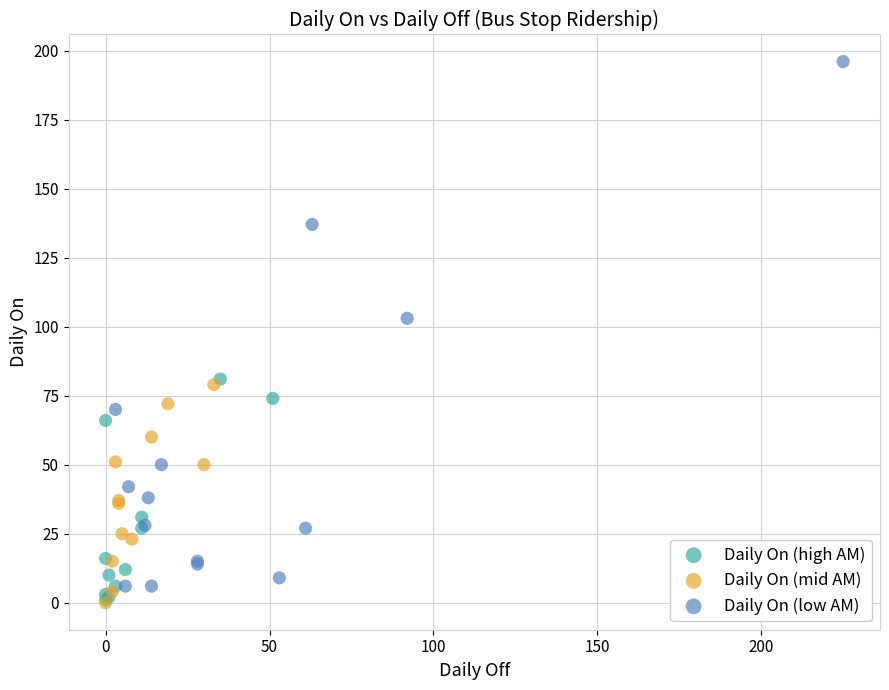

What are all the series names shown in the legend?

Daily On (high AM), Daily On (mid AM), Daily On (low AM)